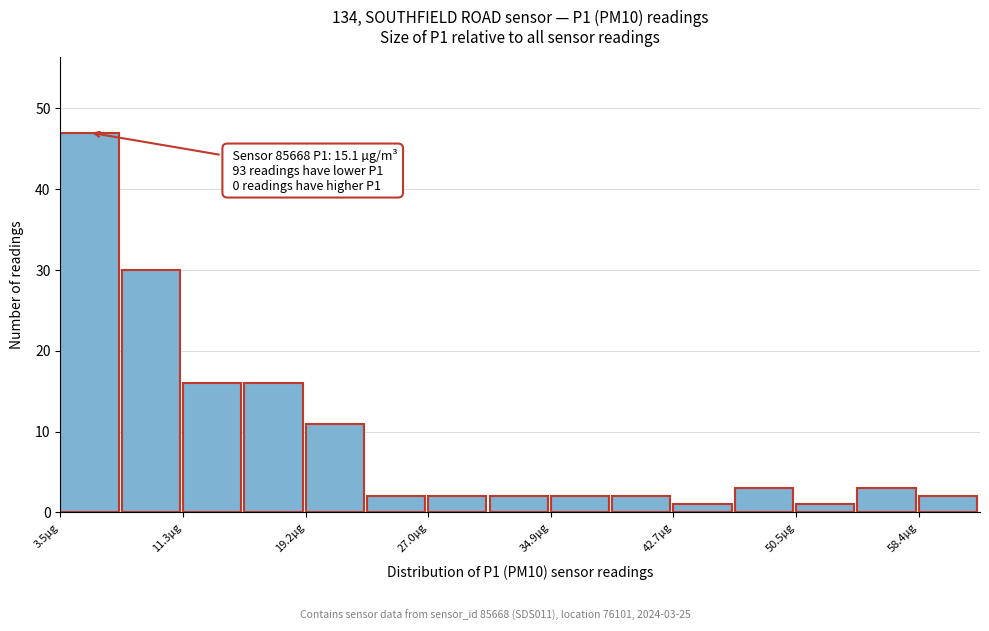

Around what value on the x-axis is the tallest bar? Give the approximate position of its centre, as read against the axis.

5